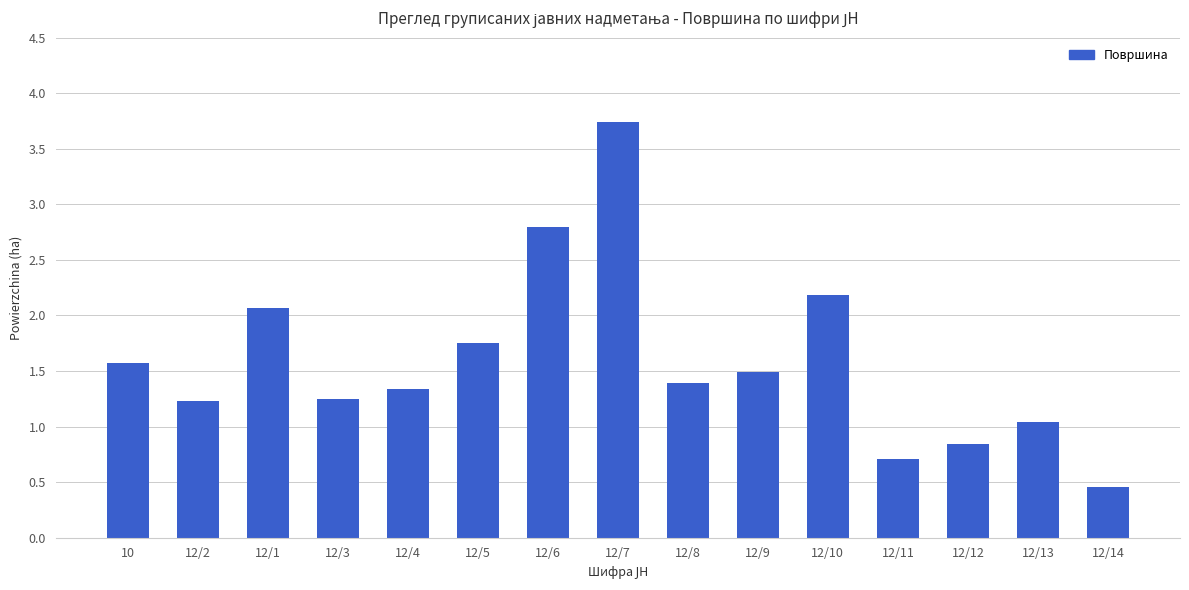

Which category has the lowest value across all series?

12/14